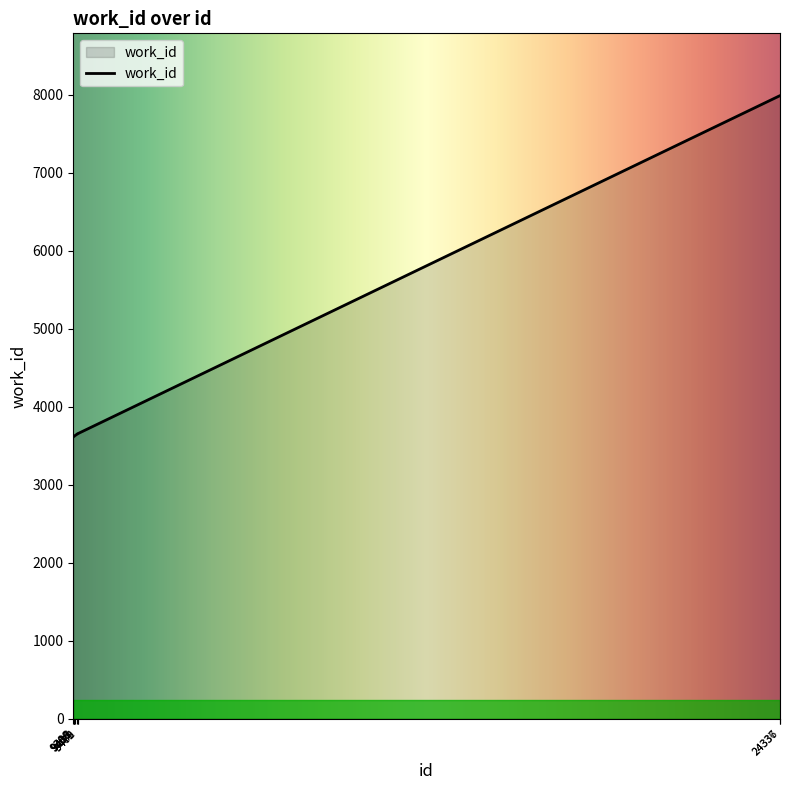

Does the chart display data point markers on the line(s)?

No